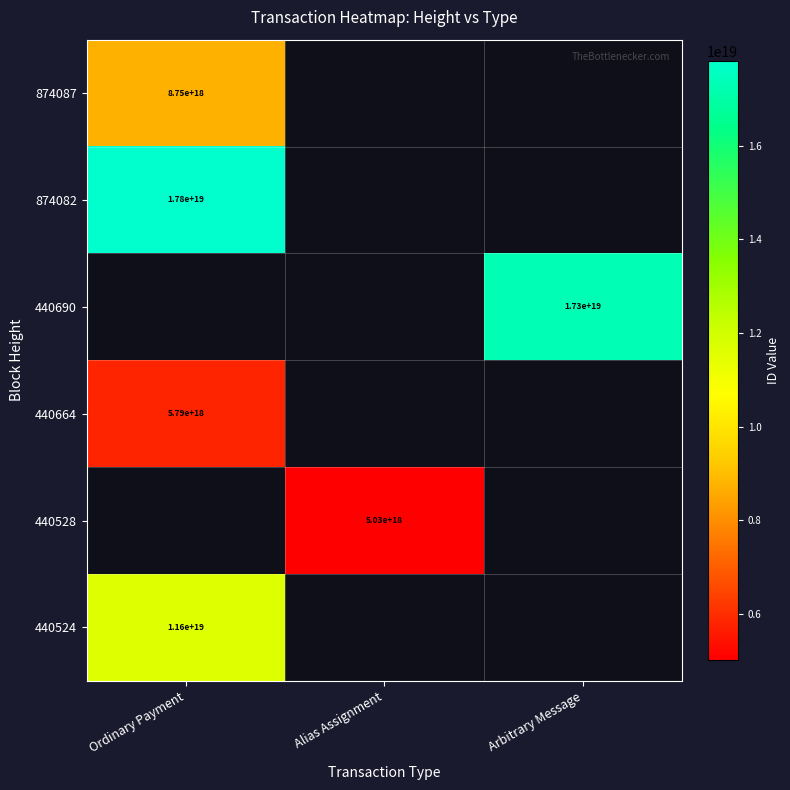

Between Alias Assignment and Ordinary Payment, which is larger?

Ordinary Payment